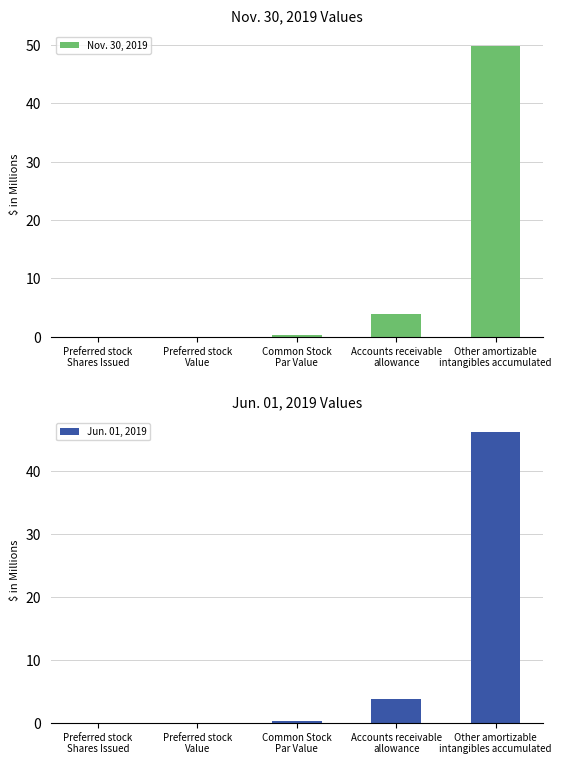

Reading right to left, transcribe all the data shown in this chart.

Nov. 30, 2019: Other amortizable
intangibles accumulated=49.8	Accounts receivable
allowance=3.8	Common Stock
Par Value=0.2	Preferred stock
Value=0.0	Preferred stock
Shares Issued=0.0
Jun. 01, 2019: Other amortizable
intangibles accumulated=46.2	Accounts receivable
allowance=3.8	Common Stock
Par Value=0.2	Preferred stock
Value=0.0	Preferred stock
Shares Issued=0.0